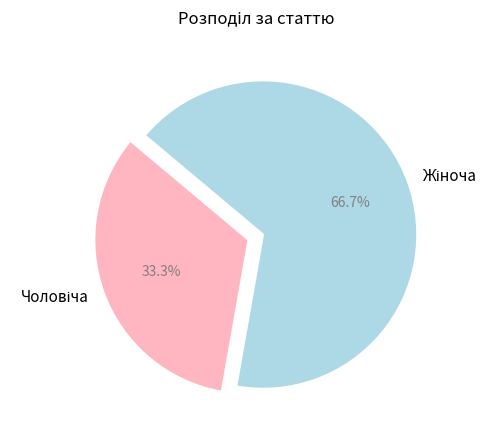

Count the number of slices in the pie.

2